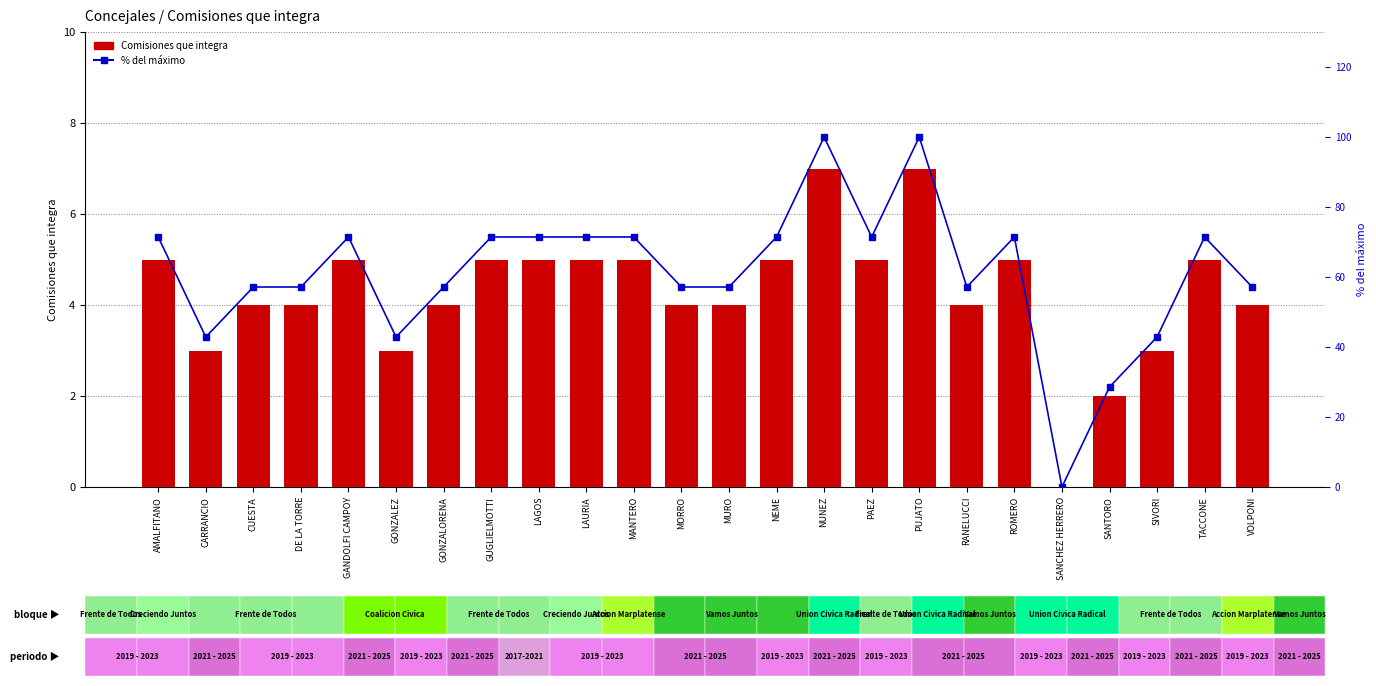

What position from the right is GANDOLFI CAMPOY?

20